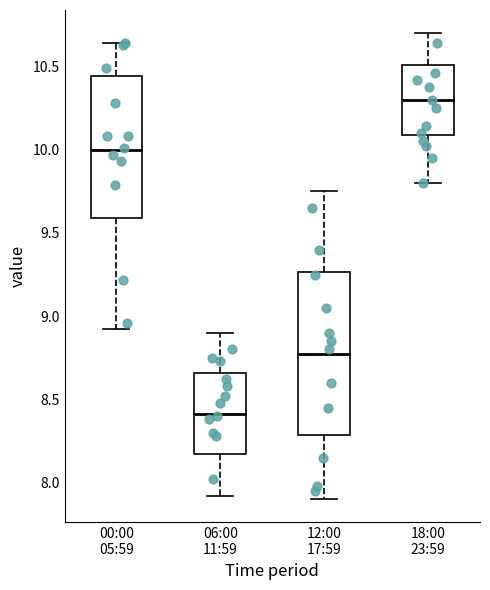

Reading left to right, read every box against the y-axis: the position of its median line, the range the box covers, and the ends of its whiskers. The values are not printed on the chart, so give them approximately, as read against the axis.

00:00 05:59: median 10.00, box 9.60 to 10.45, whiskers 8.90 to 10.65
06:00 11:59: median 8.40, box 8.15 to 8.65, whiskers 7.90 to 8.90
12:00 17:59: median 8.80, box 8.30 to 9.25, whiskers 7.90 to 9.75
18:00 23:59: median 10.30, box 10.10 to 10.50, whiskers 9.80 to 10.70